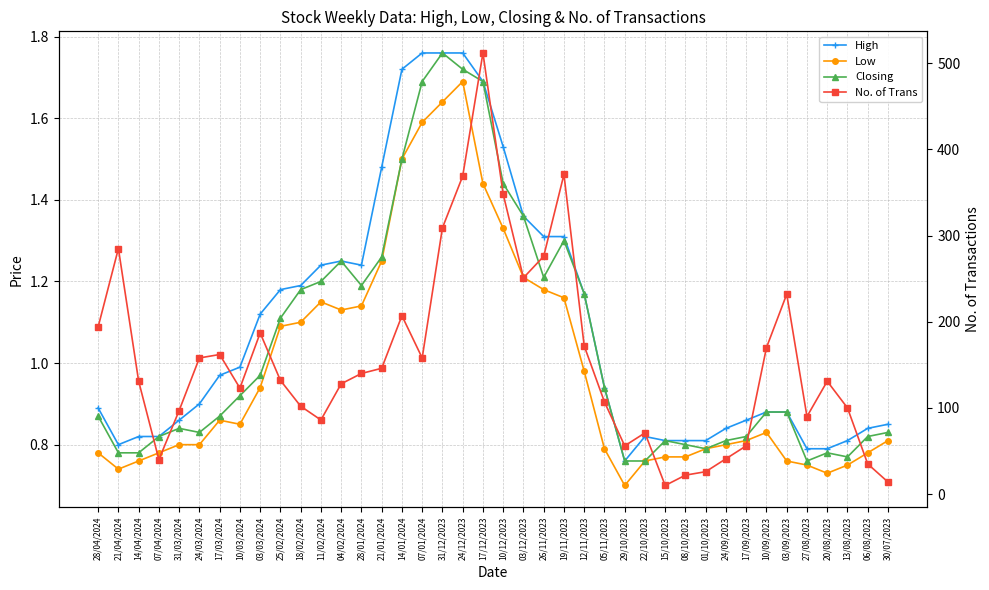

True or false: High and No. of Trans cross at least once.

False